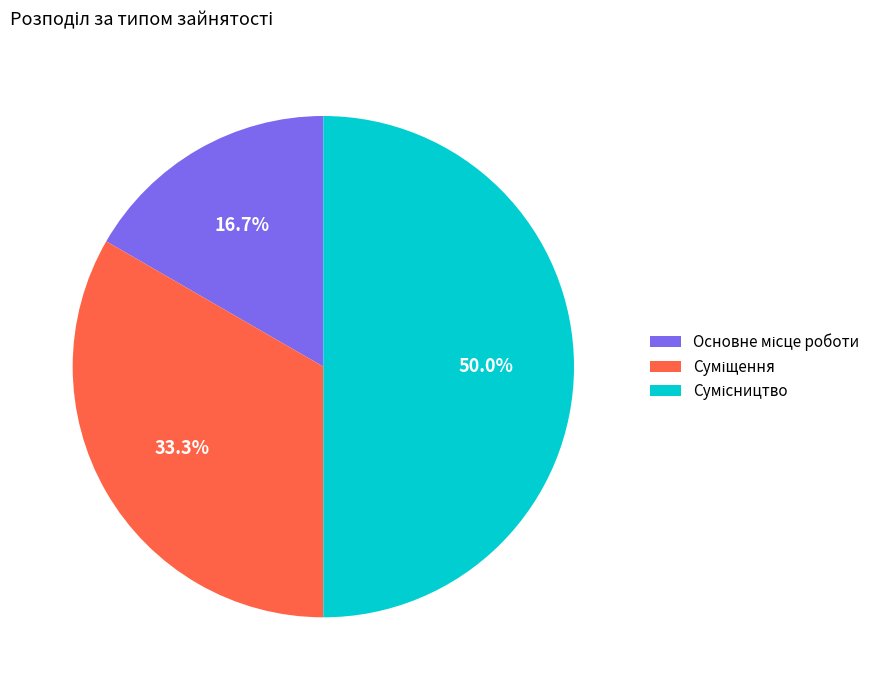

Count the number of slices in the pie.

3